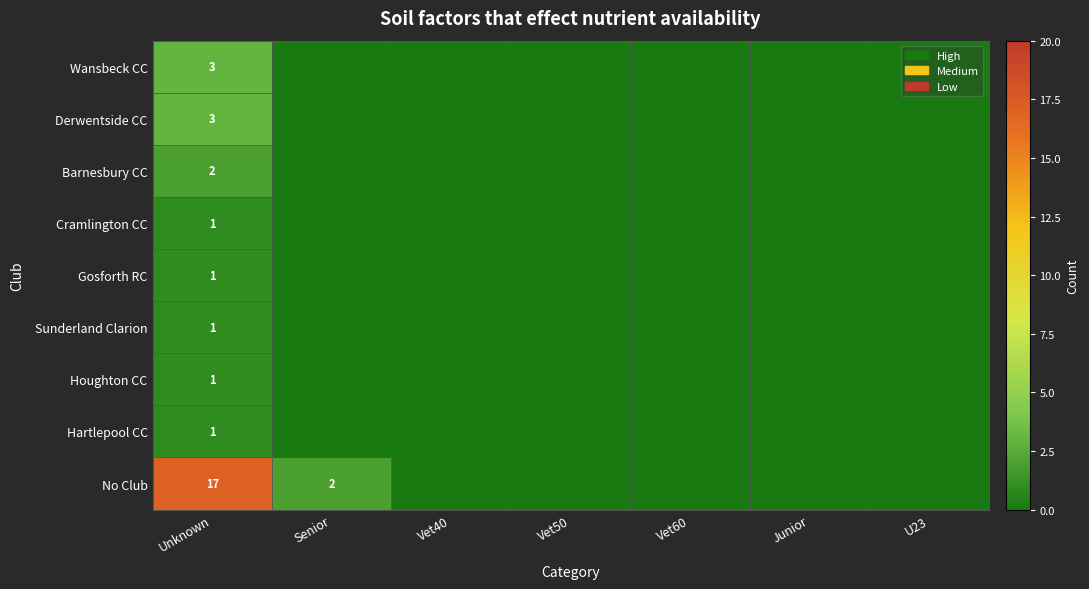

What is the total value across all series at Unknown?

30